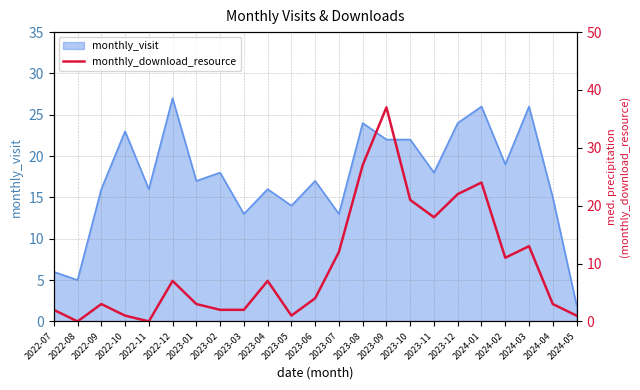

Between 2023-09 and 2023-01, which is larger?

2023-09